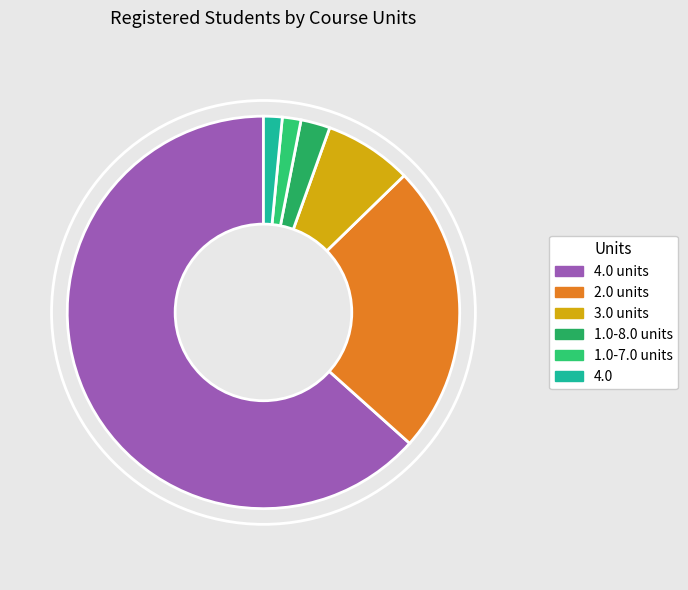

Do 1.0-7.0 units and 3.0 units together represent more than half of the pie?

No